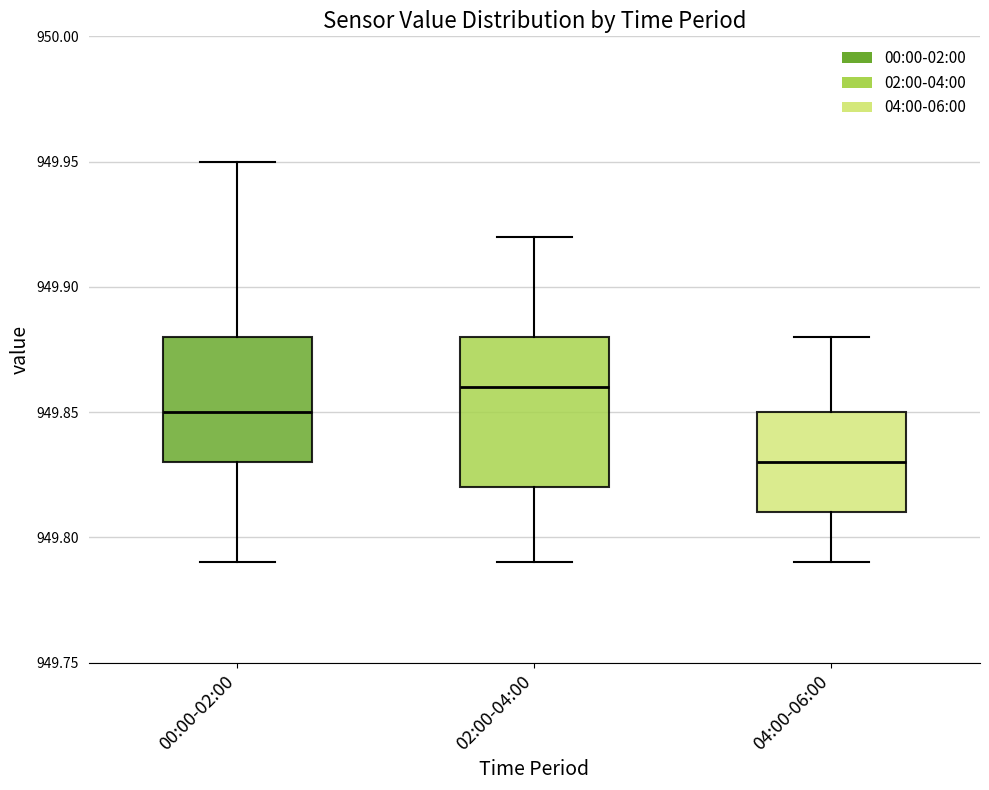

Which box has the lowest median line?

04:00-06:00